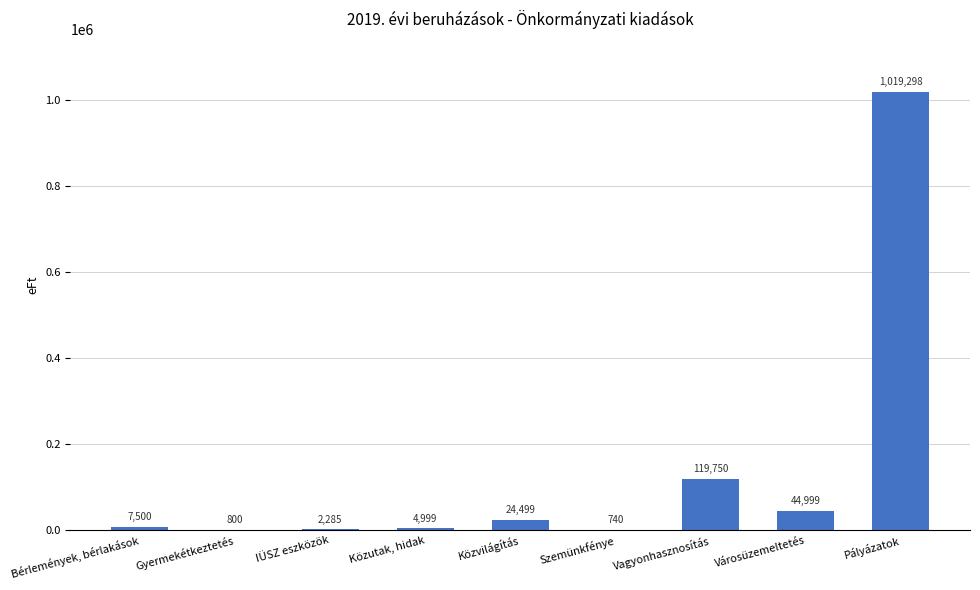

What is the greatest value displayed?

1019298.0